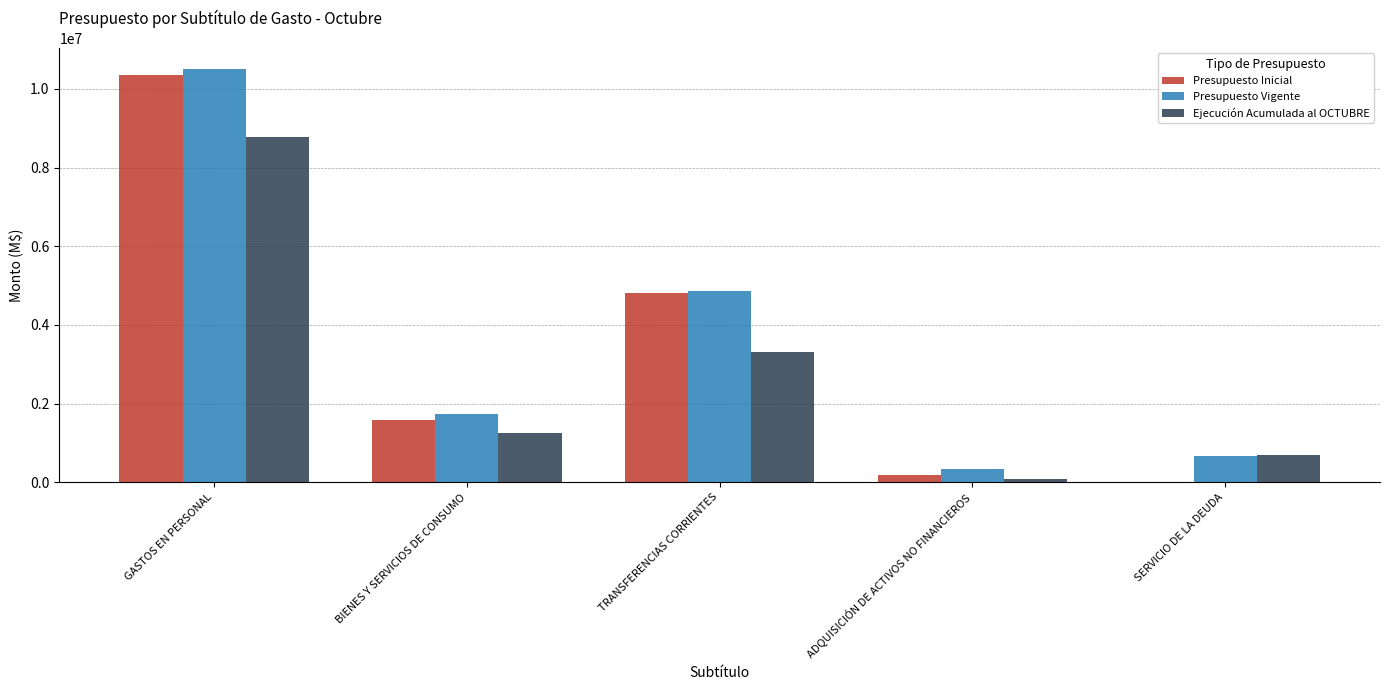

What is the maximum value for Presupuesto Vigente?

10517903